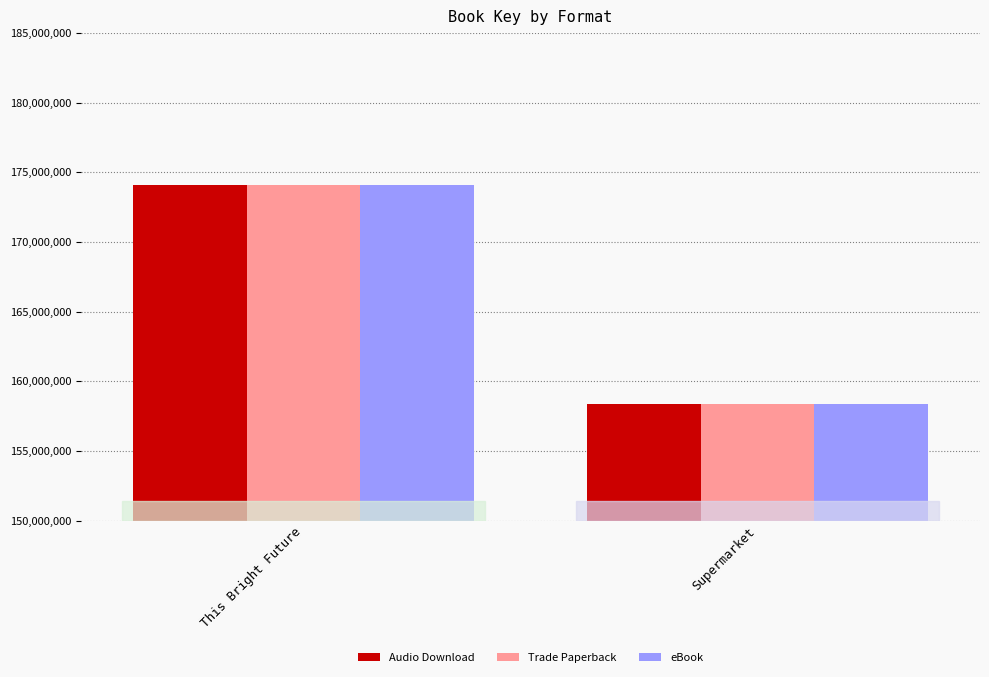

What value does the Audio Download series have at This Bright Future?

174070334